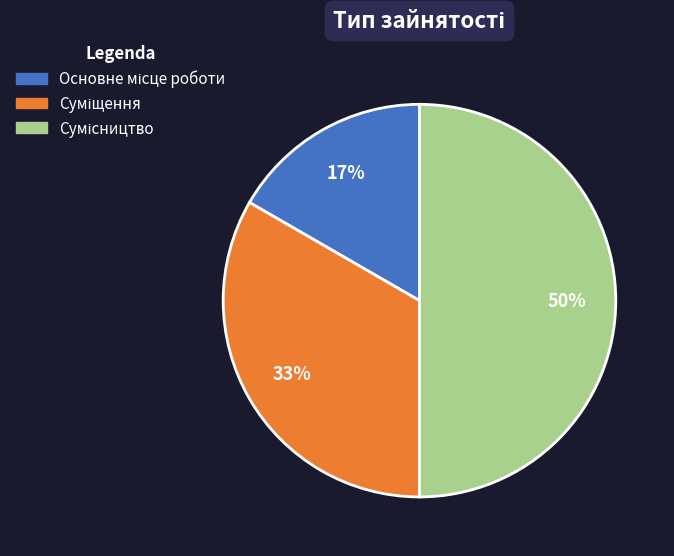

To the nearest percent, what is the average slice percentage?

33%